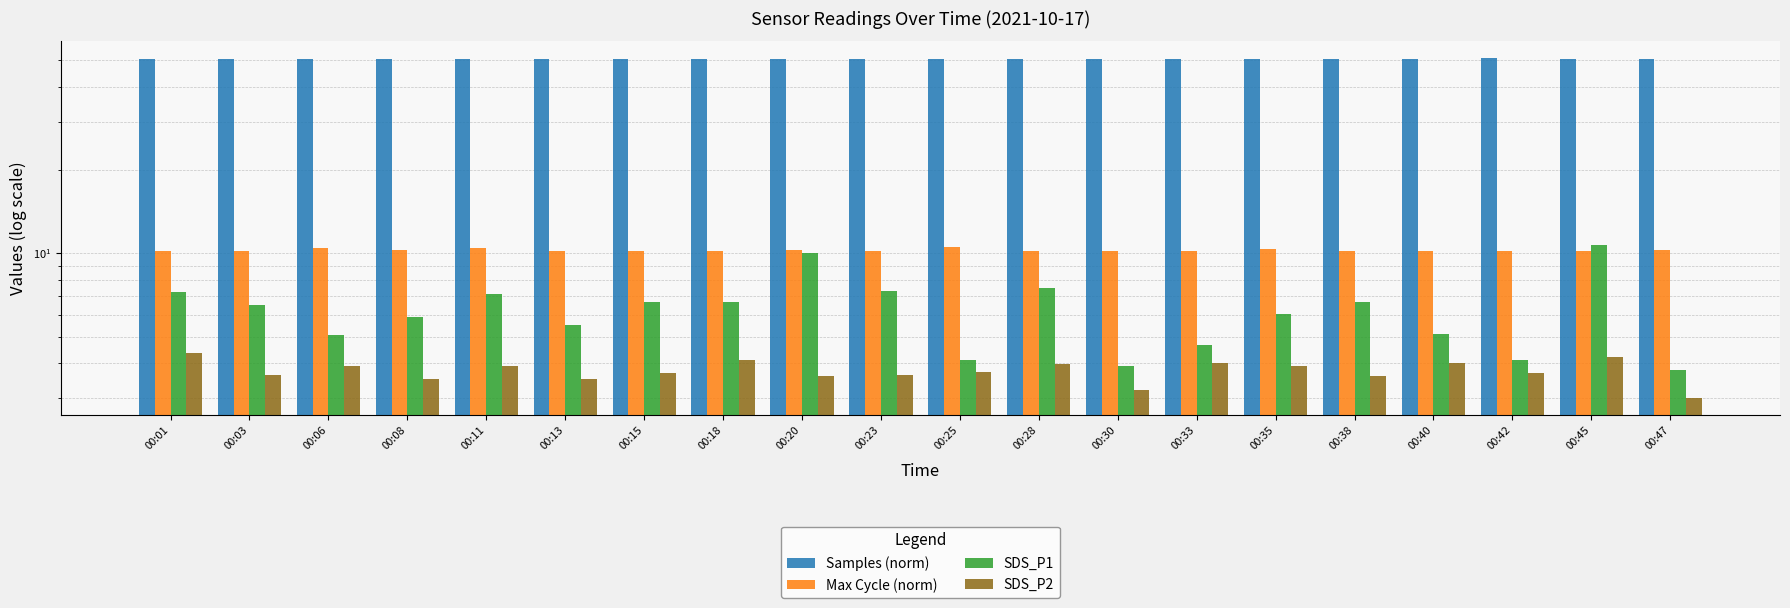

Which series has the largest range (max minus min)?

SDS_P1